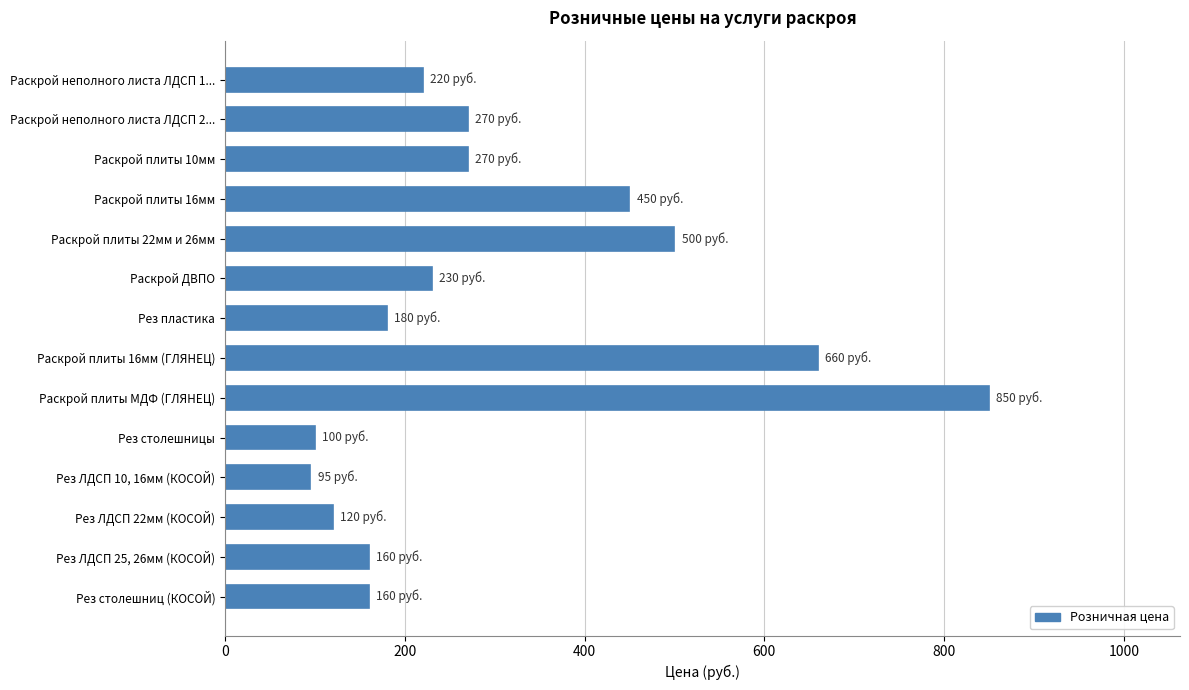

Between Рез ЛДСП 25, 26мм (КОСОЙ) and Раскрой ДВПО, which is larger?

Раскрой ДВПО